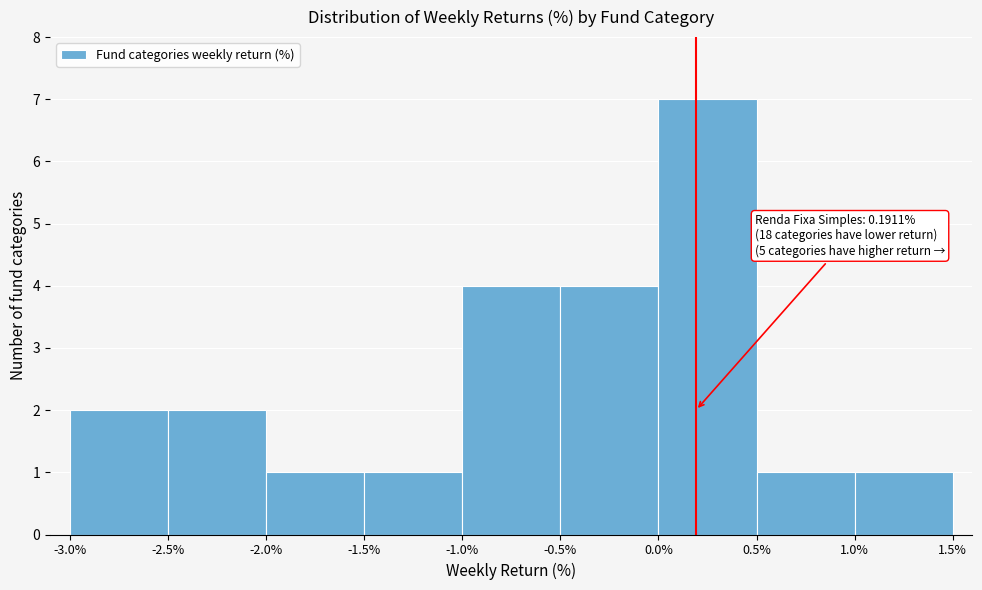

Over which range of the x-axis is the bar tallest?

0.0% to 0.5%